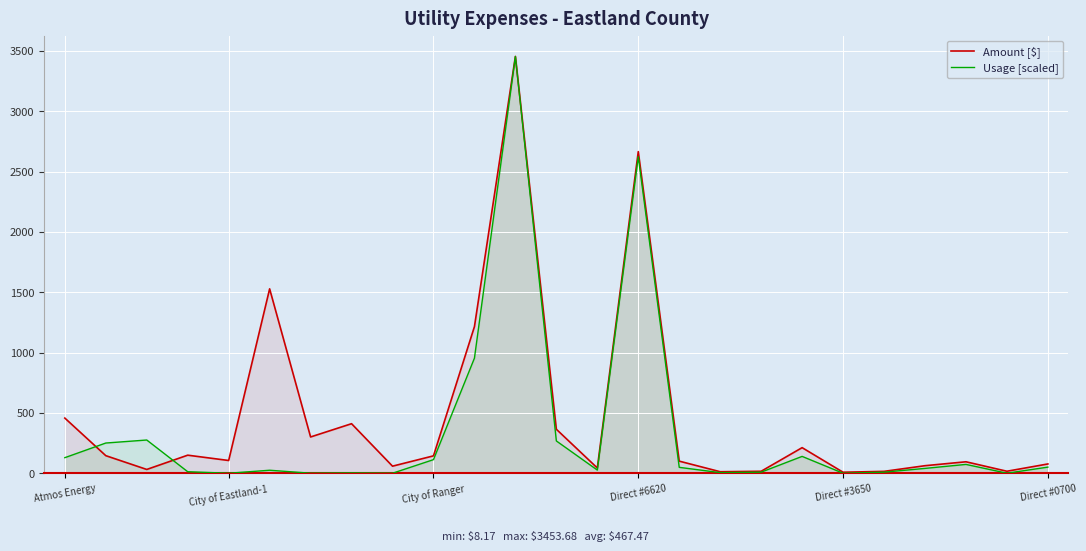

What is the total value across all series at 12?

631.9